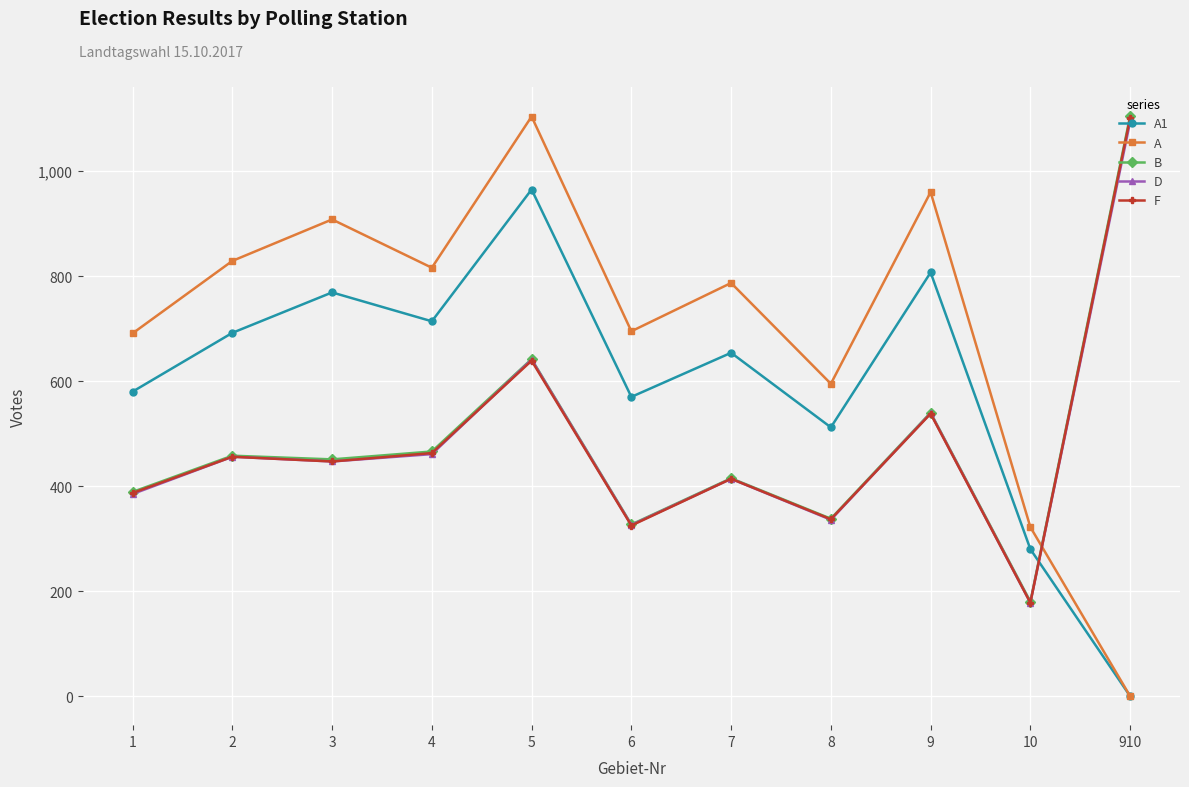

What is the maximum value for B?

1105